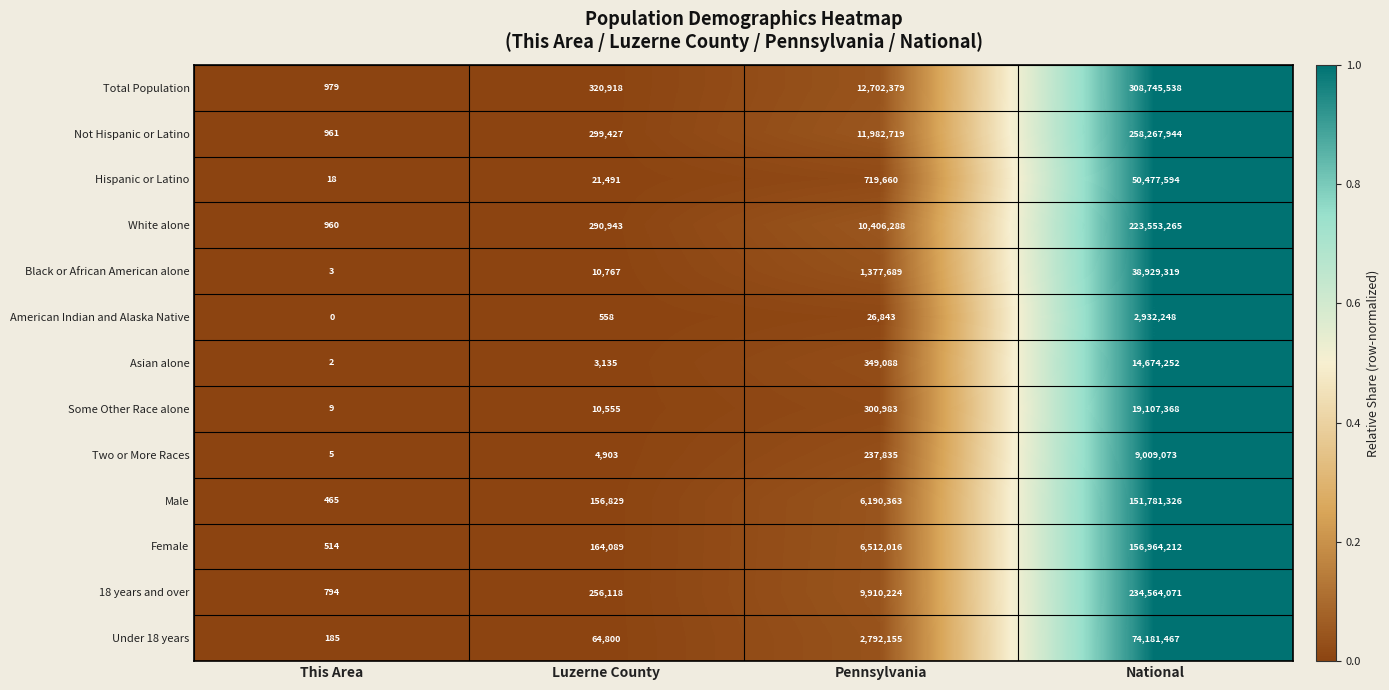

What is the total value across all series at National?

1543187677